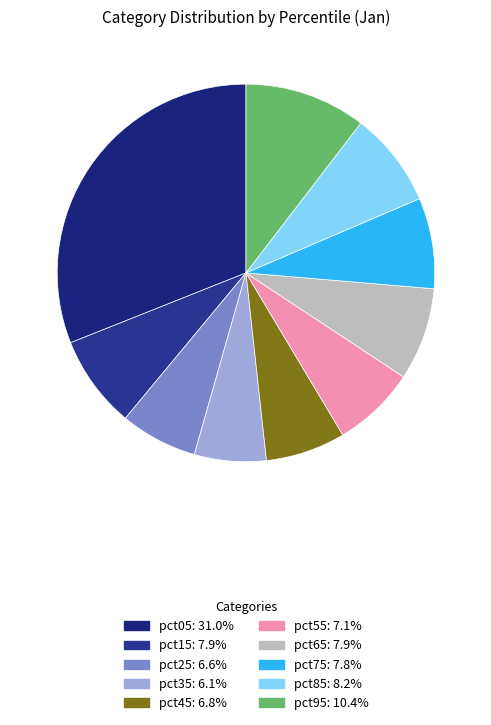

Count the number of slices in the pie.

10